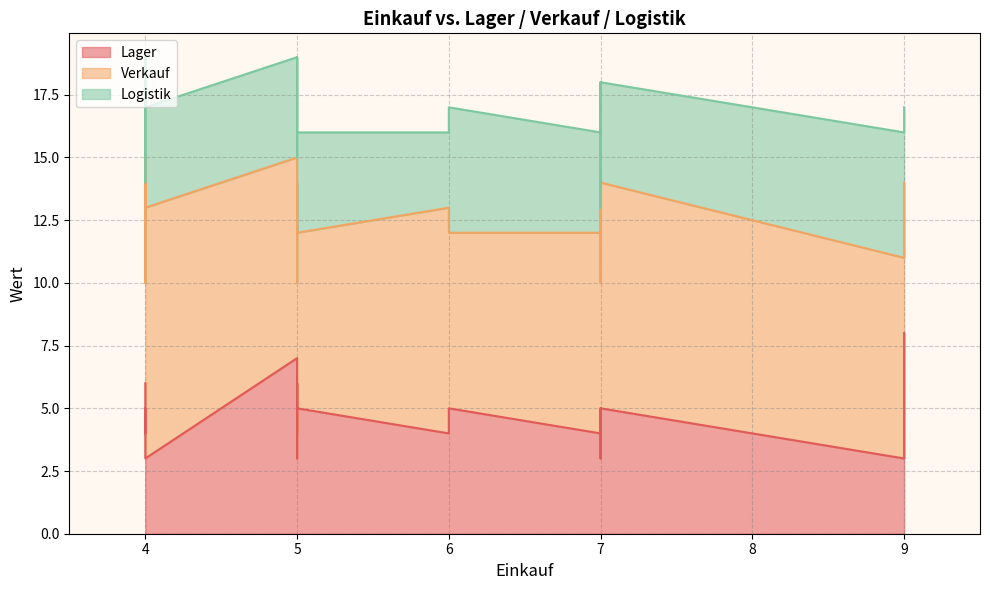

List the series in order of their peak value, lowest first.

Logistik, Lager, Verkauf